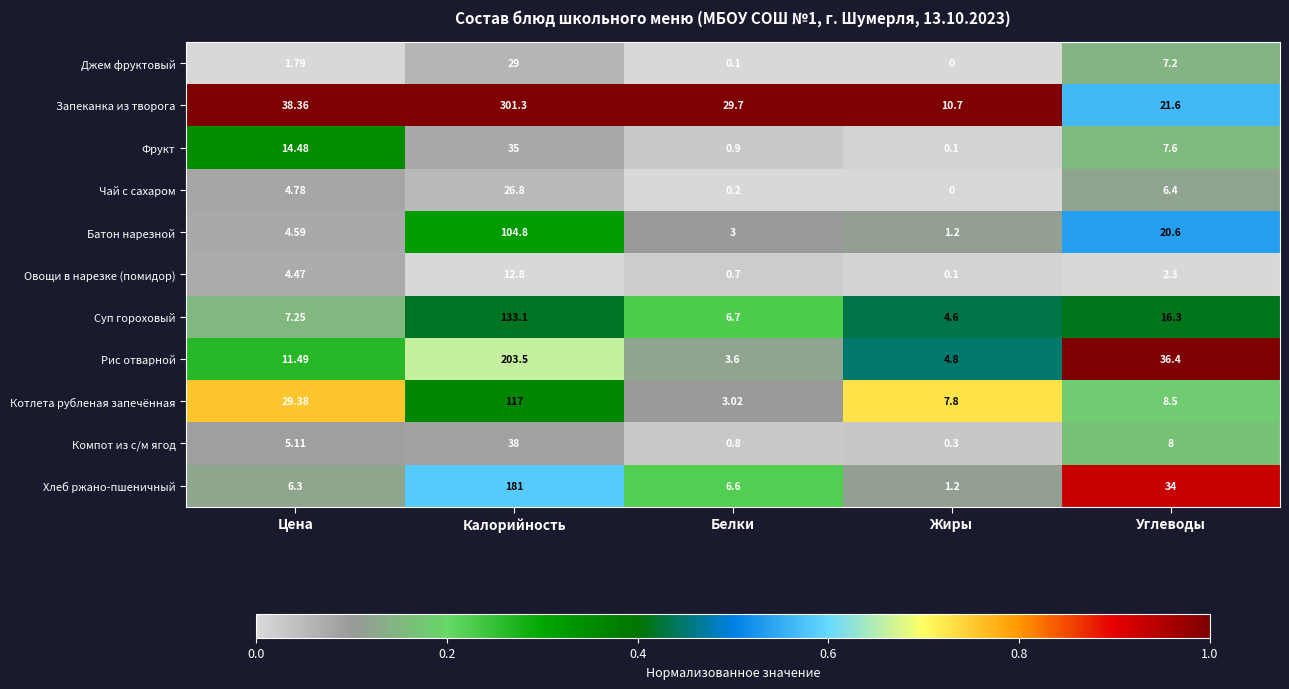

Which category has the highest value across all series?

Калорийность